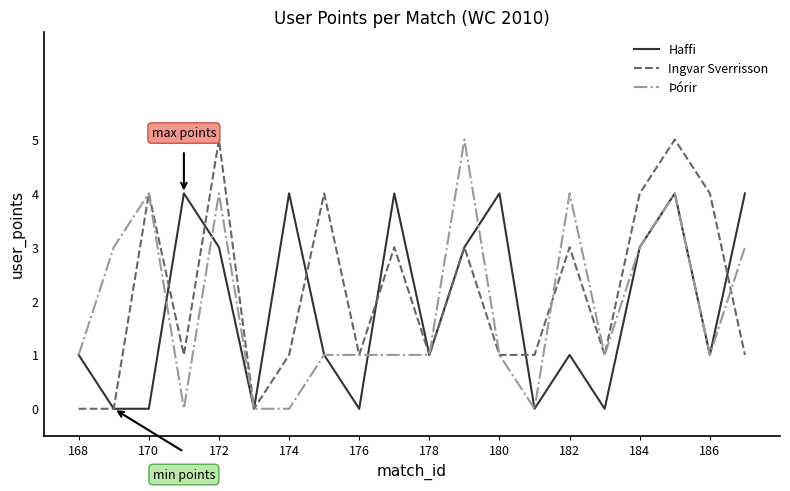

What is the highest value of the Ingvar Sverrisson series?

5